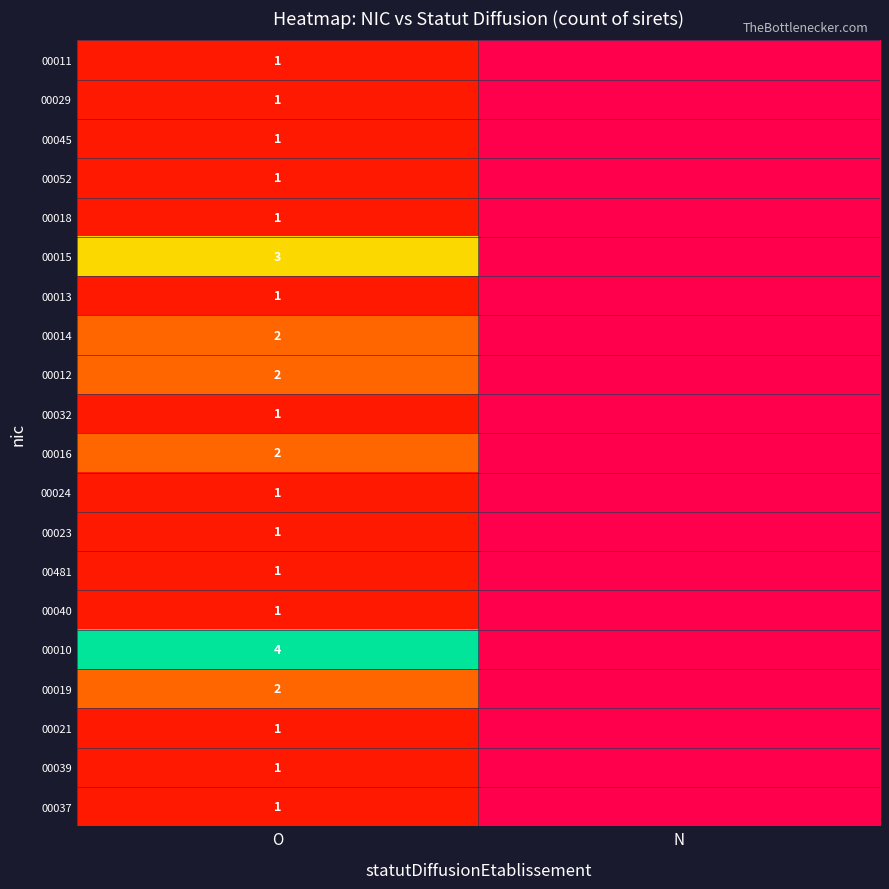

How many categories are shown in the chart?

2